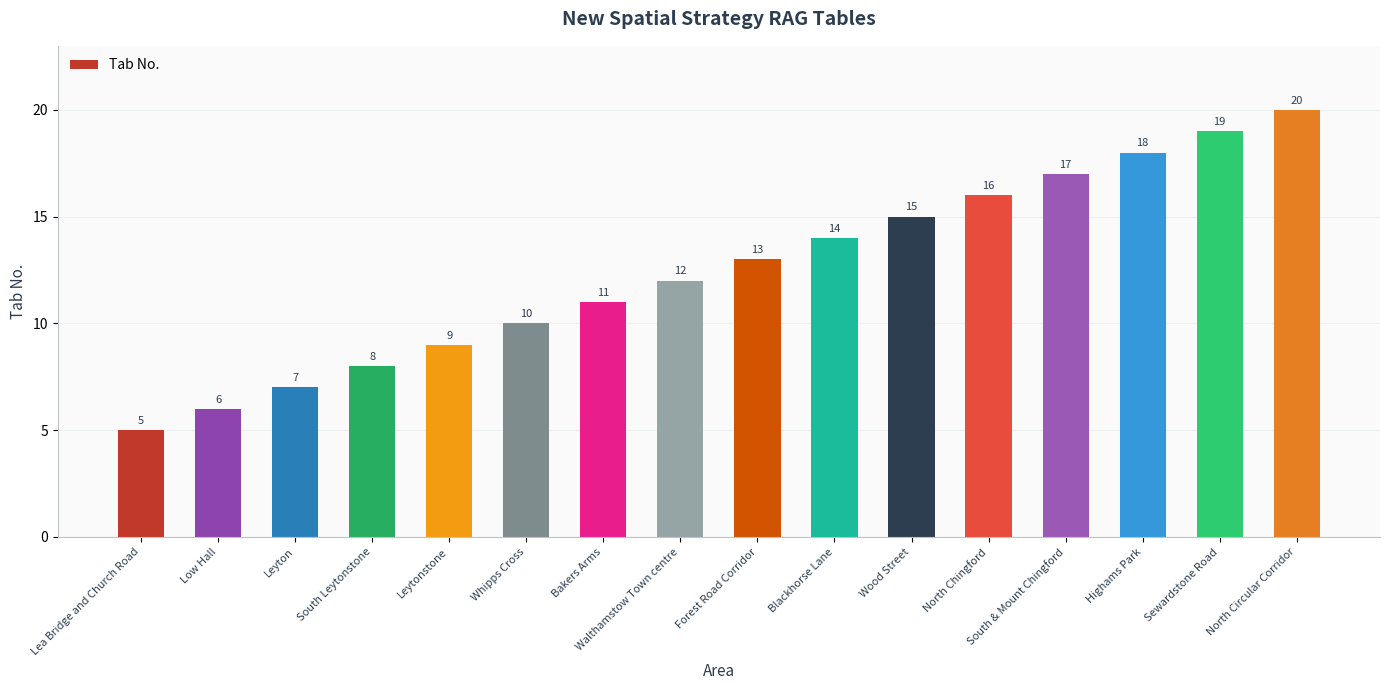

What position from the left is Sewardstone Road?

15